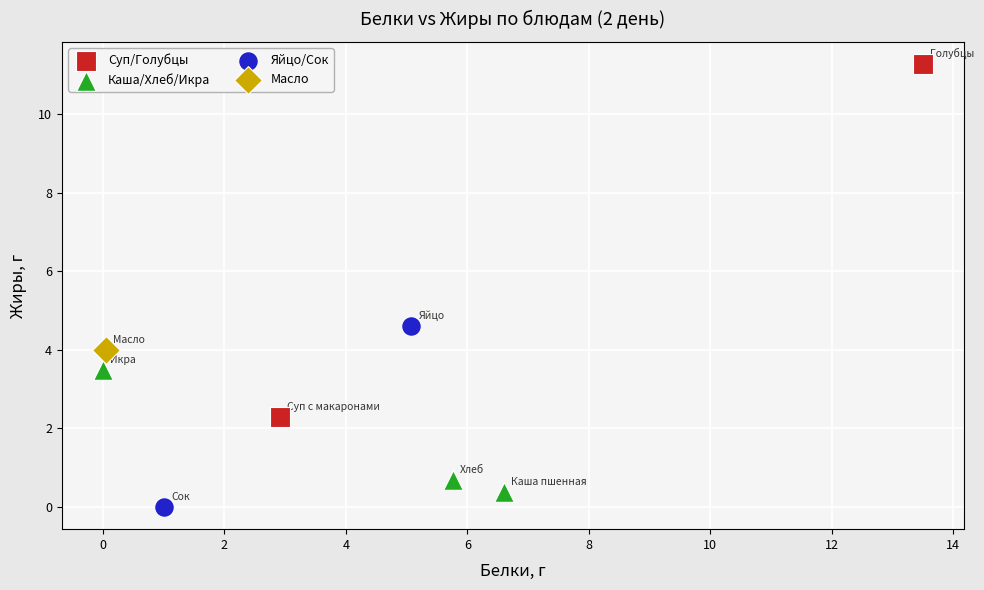

What are all the series names shown in the legend?

Суп/Голубцы, Каша/Хлеб/Икра, Яйцо/Сок, Масло